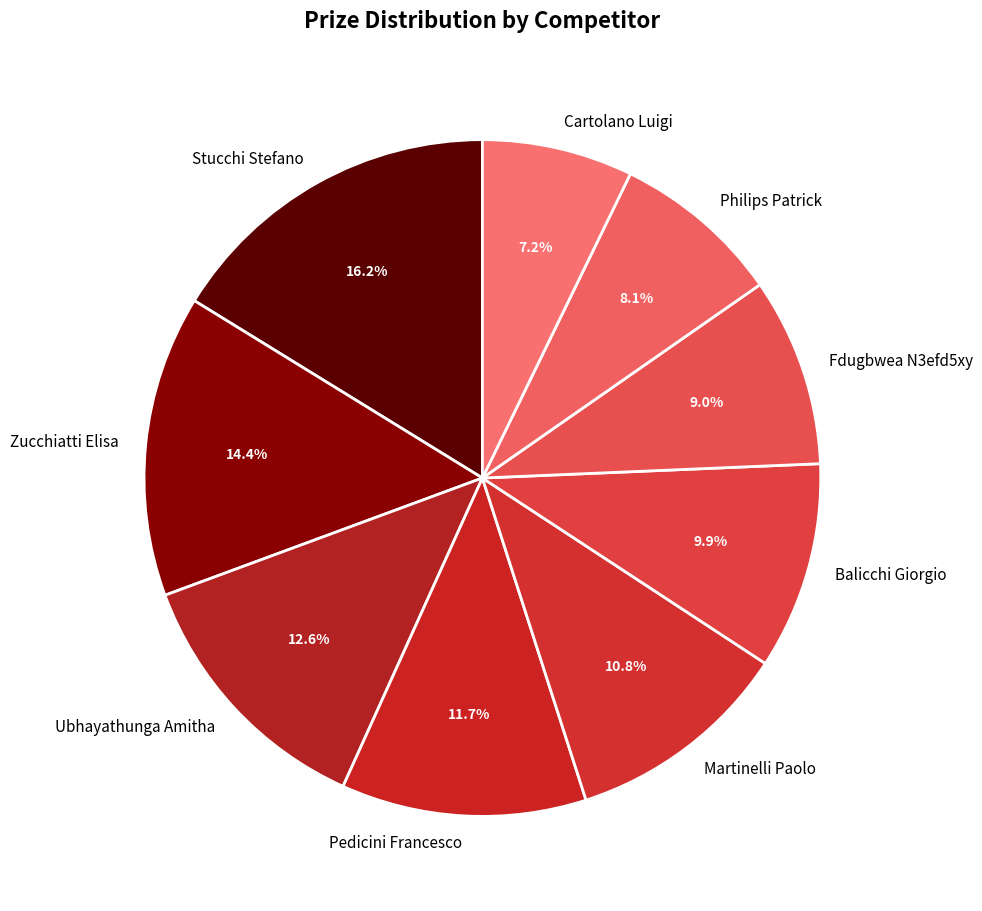

Which slice is the largest?

Stucchi Stefano